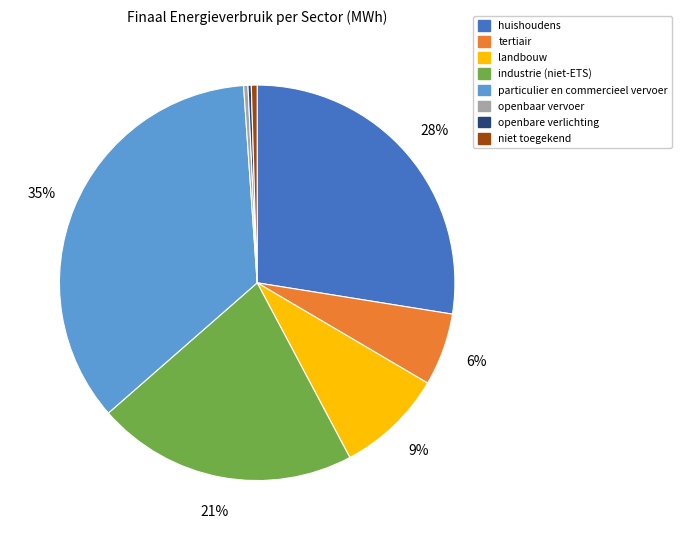

To the nearest percent, what is the difference between the largest and smallest slice percentages?

35%